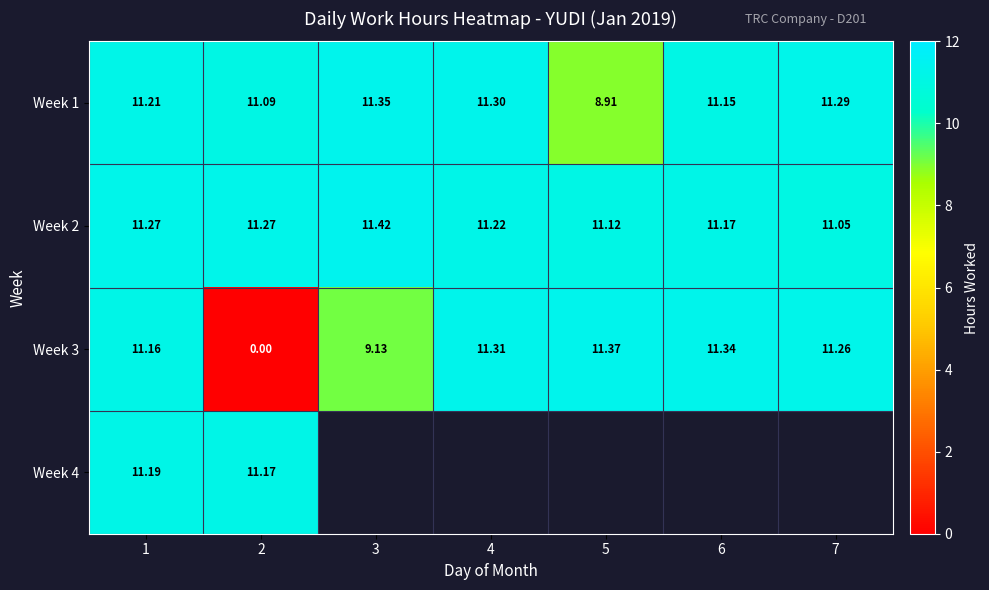

What is the average value of the Week 1 series?

10.9